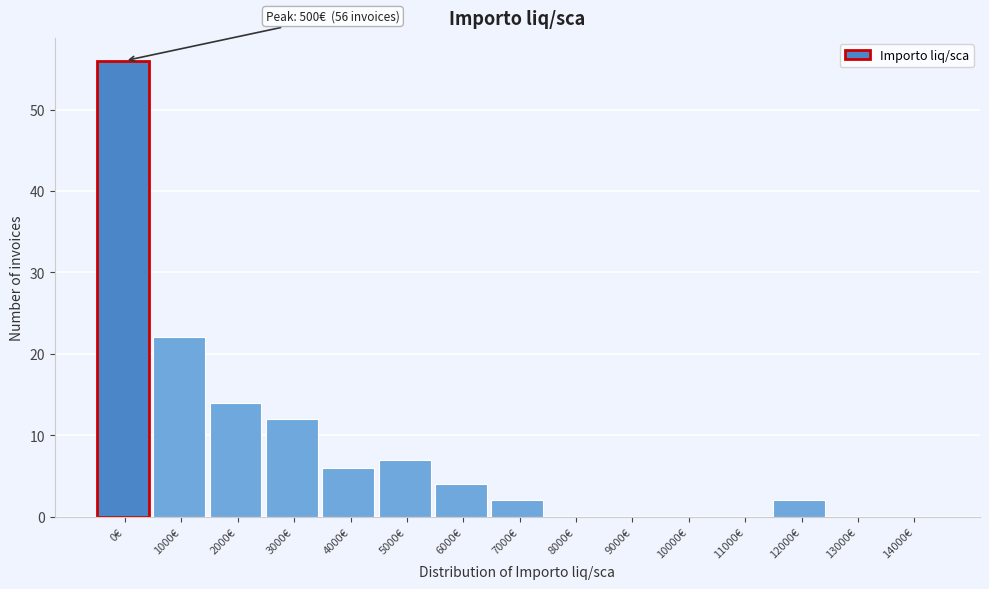

Reading left to right, what are all the values shown in this chart?

0€=56	1000€=22	2000€=14	3000€=12	4000€=6	5000€=7	6000€=4	7000€=2	8000€=0	9000€=0	10000€=0	11000€=0	12000€=2	13000€=0	14000€=0